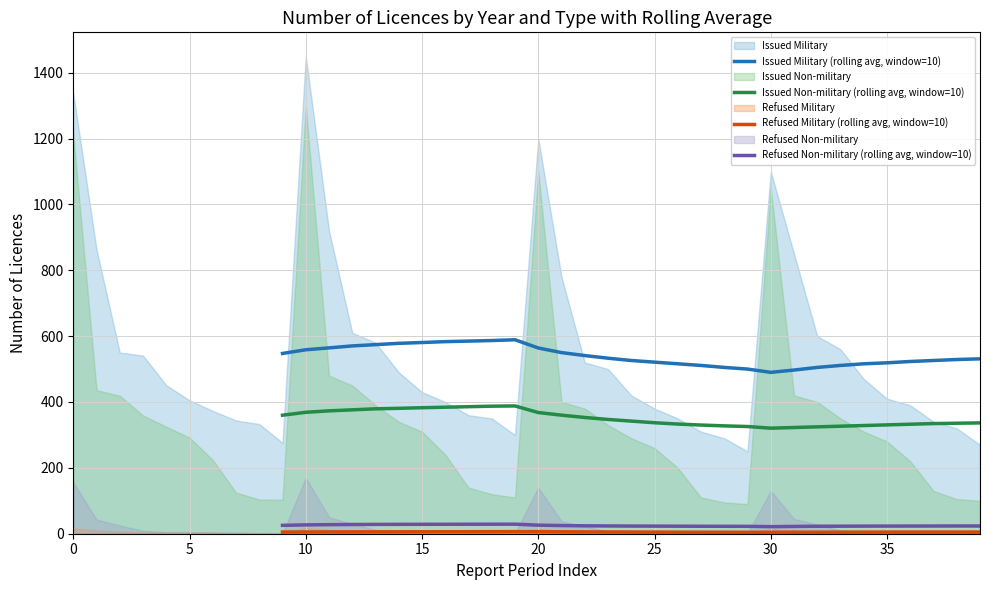

The value of Refused Military (rolling avg, window=10) at 20 is 1.4. True or false?

False